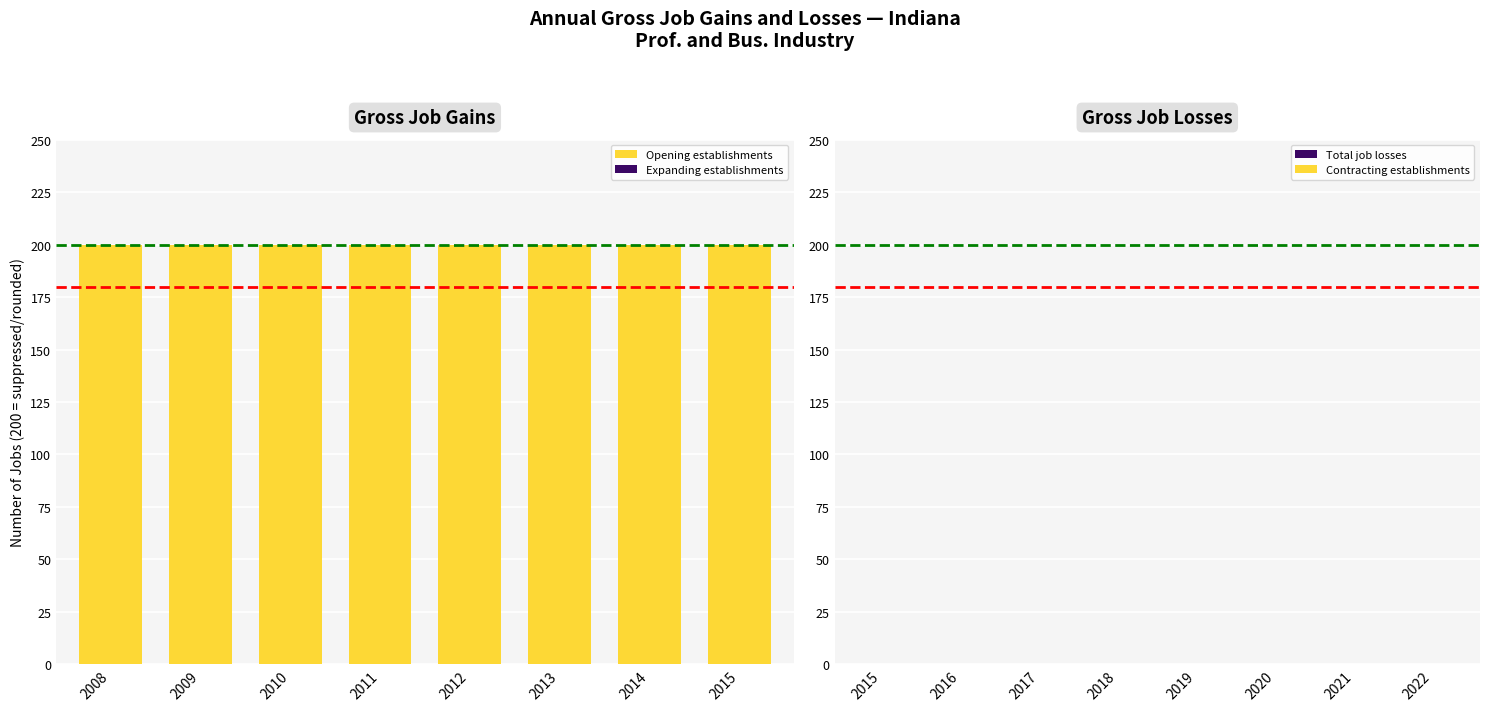

Reading left to right, what are all the values shown in this chart?

Opening establishments: 200	200	200	200	200	200	200	200
Expanding establishments: 0	0	0	0	0	0	0	0
Total job losses: 0	0	0	0	0	0	0	0
Contracting establishments: 0	0	0	0	0	0	0	0